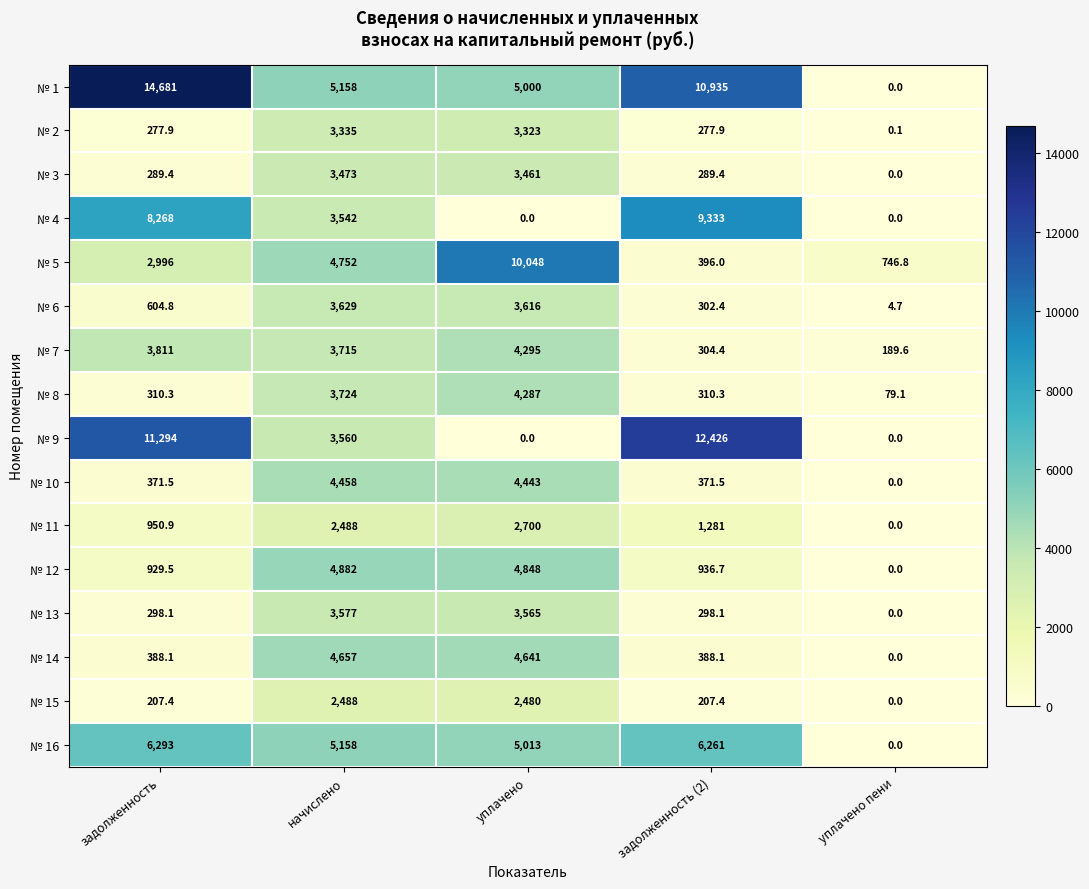

What is the spread (max minus min) of values at задолженность?

14473.6